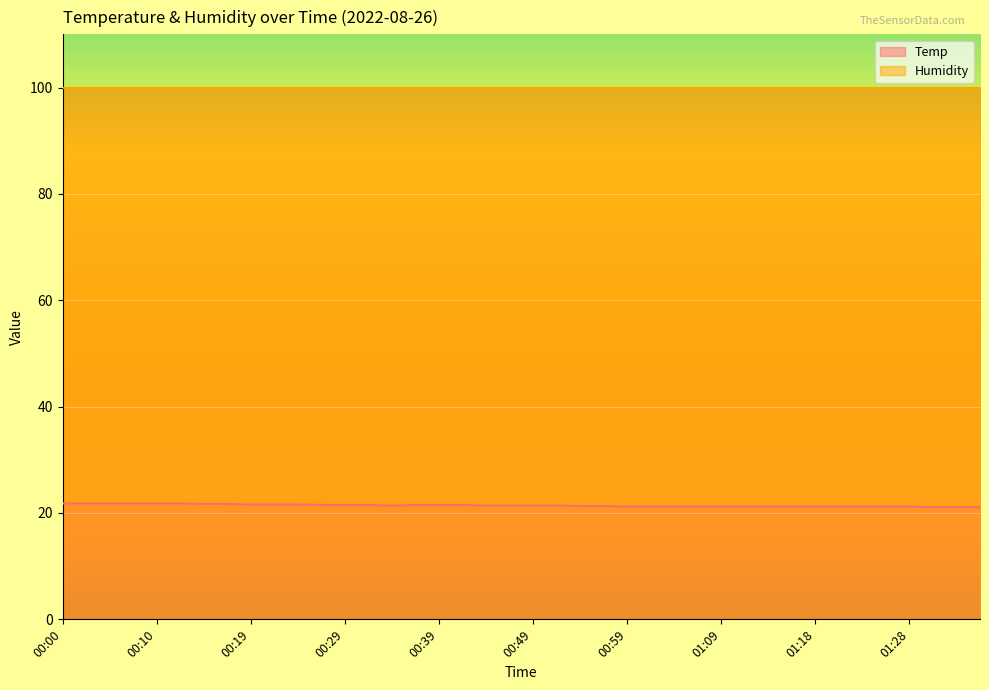

Which category has the lowest value across all series?

01:31